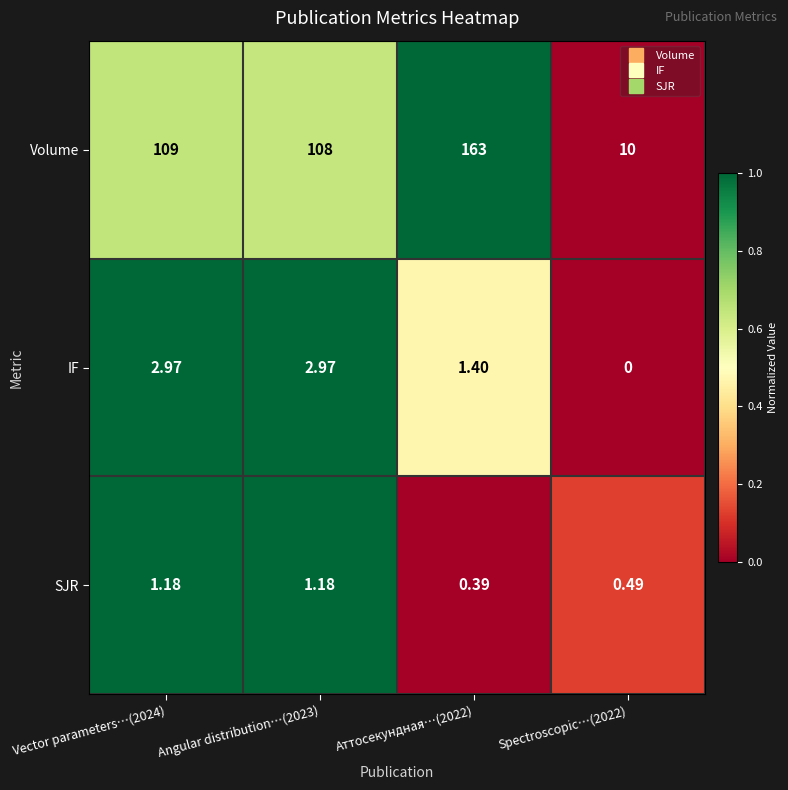

Which series has the largest total across all categories?

Volume